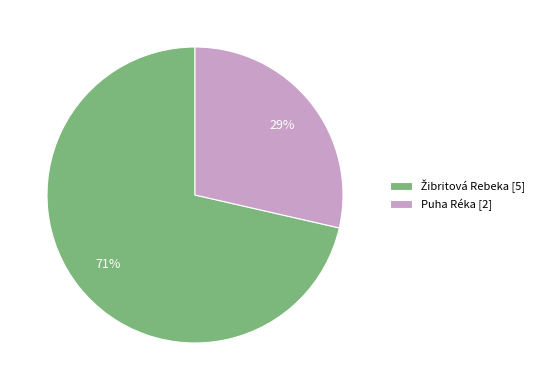

True or false: Puha Réka [2] accounts for 29% of the total.

True